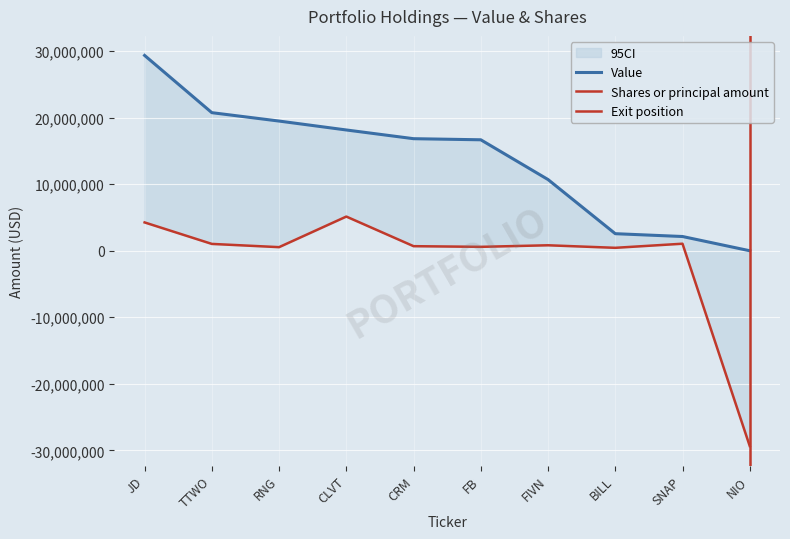

True or false: Shares or principal amount has a value of 923547.1 at CRM.

False